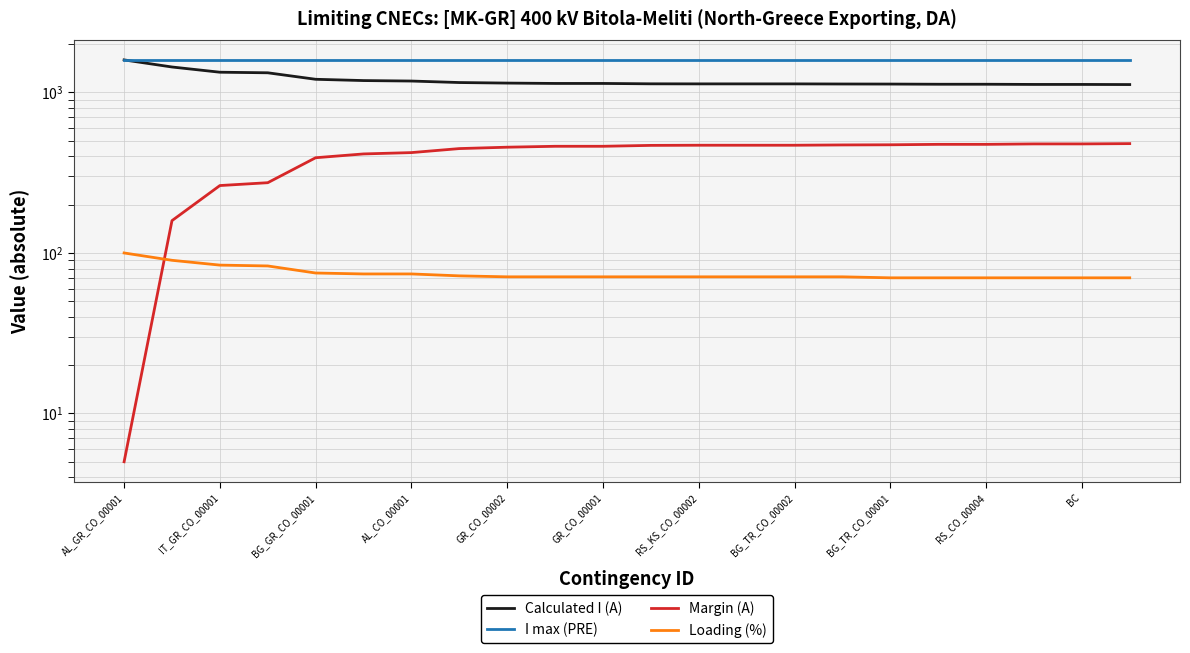

Does the chart have visible grid lines?

Yes